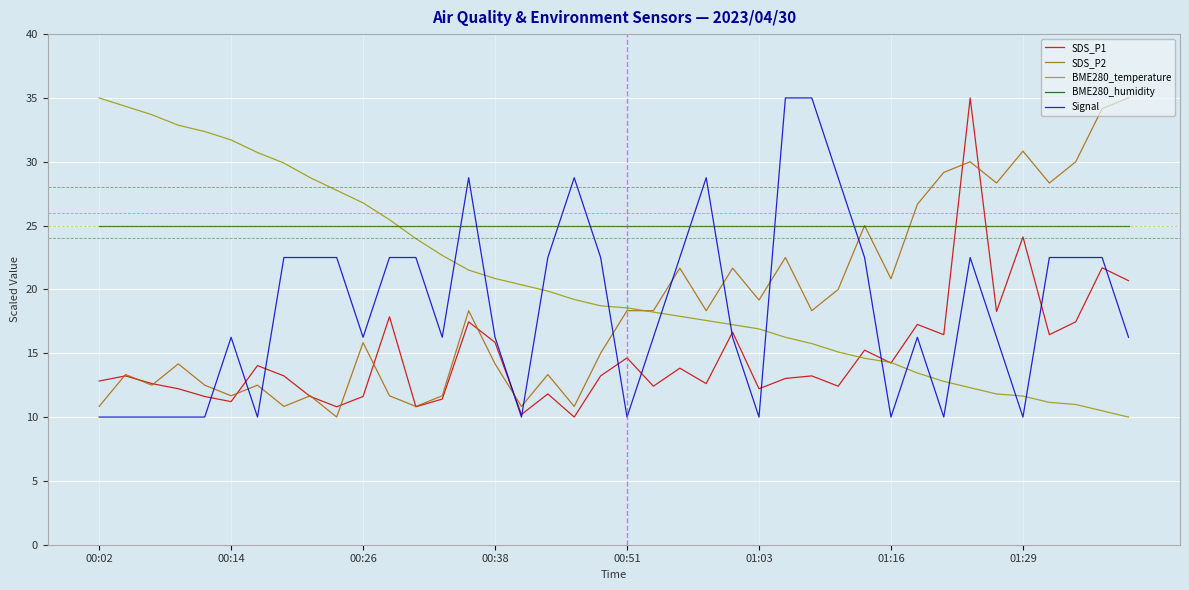

What is the sum of all SDS_P2 values?

749.2